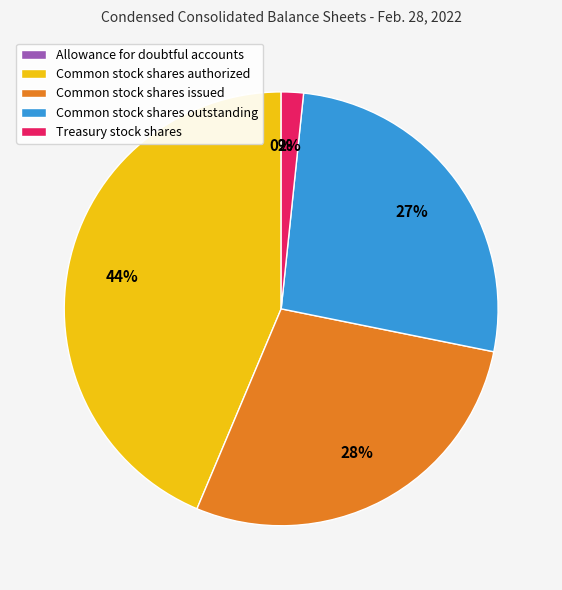

Between Treasury stock shares and Common stock shares issued, which is larger?

Common stock shares issued